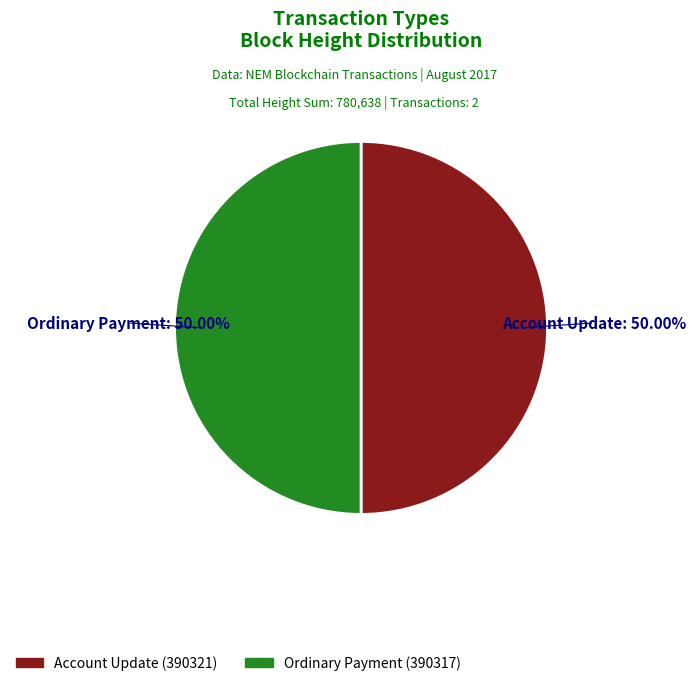

The Account Update (390321) slice represents 50% of the pie. True or false?

True